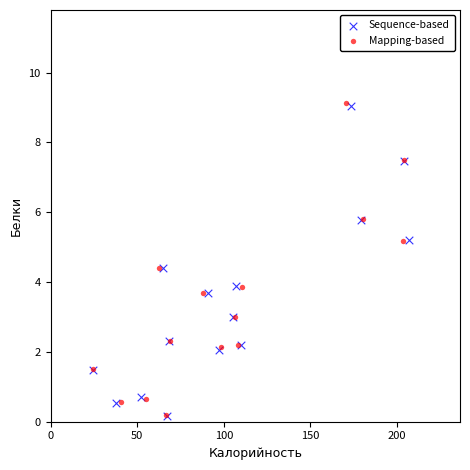

What are all the series names shown in the legend?

Sequence-based, Mapping-based